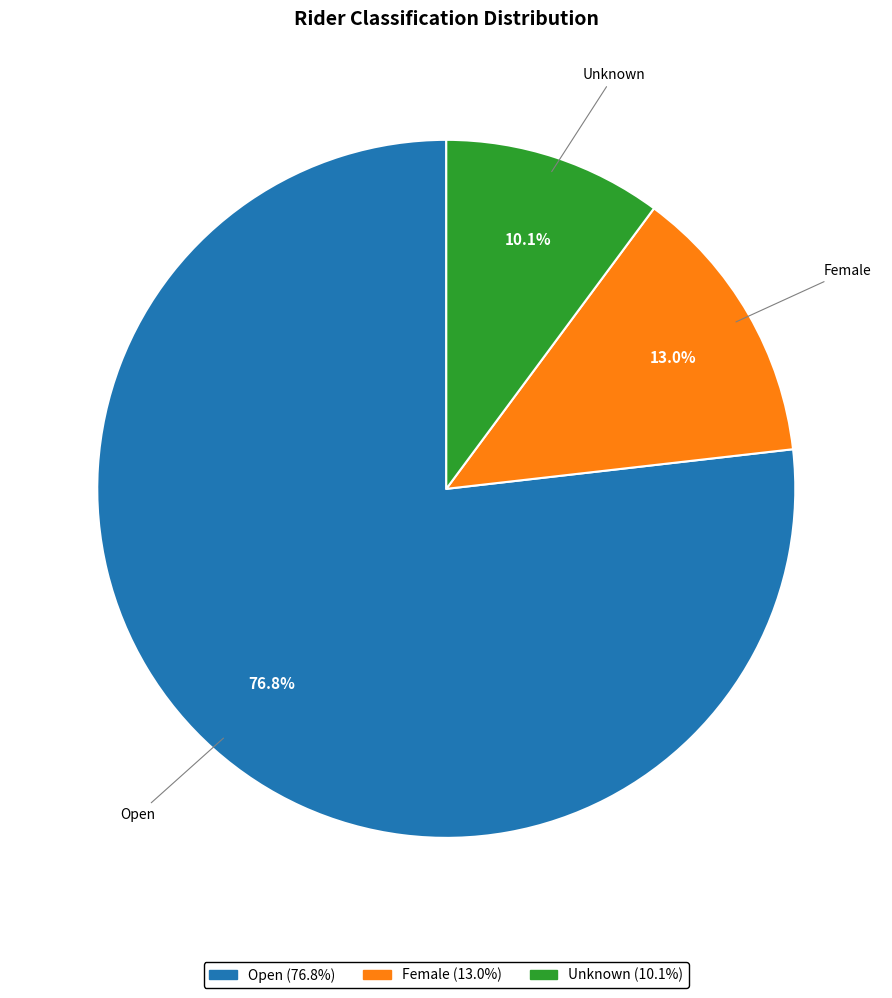

Rank the categories by value from lowest to highest.

Unknown, Female, Open